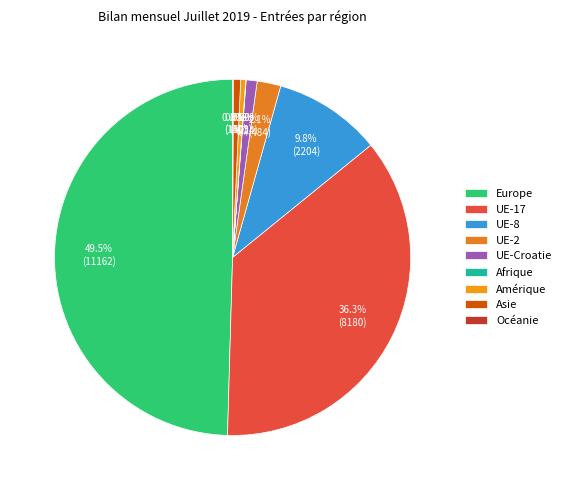

What percentage do Afrique and Océanie together represent?

0.1%